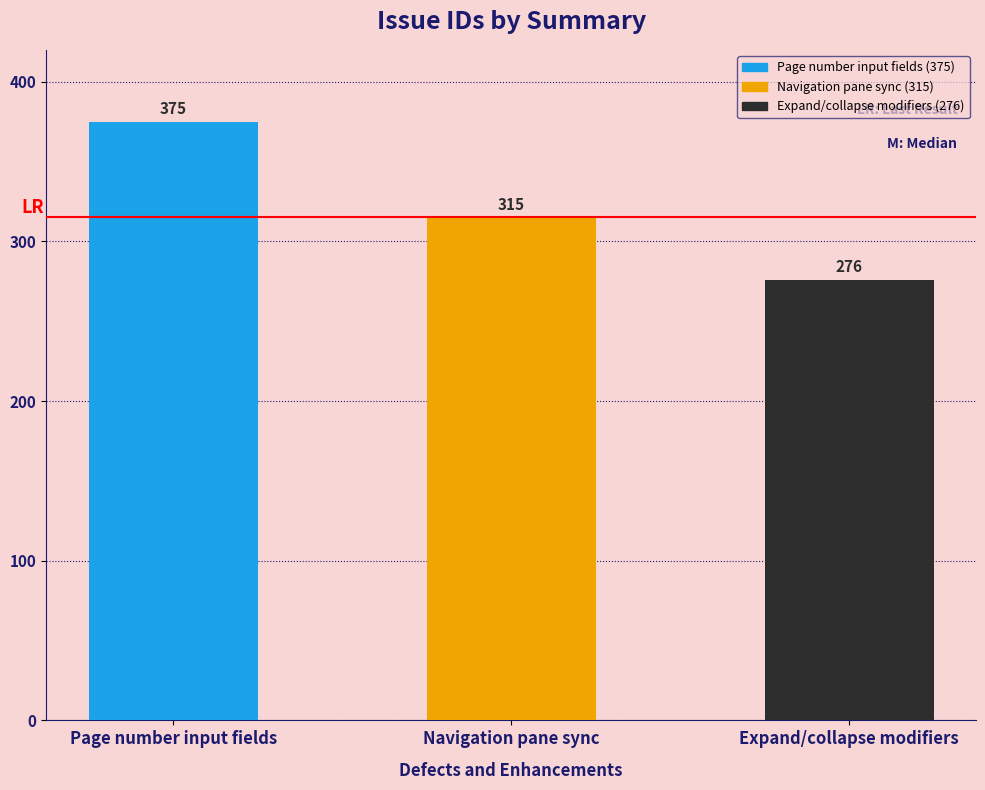

List the labels in order of value, largest first.

Page number input fields, Navigation pane sync, Expand/collapse modifiers